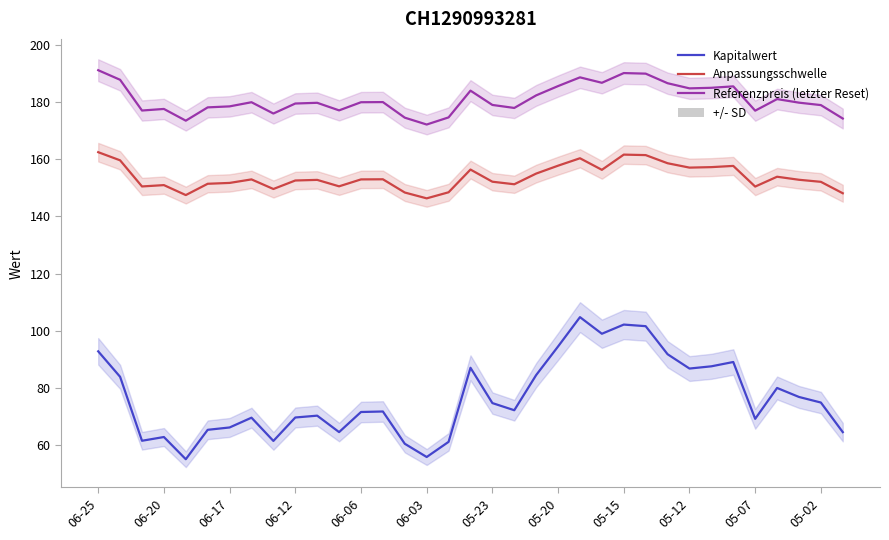

How many interior local peaks does the Kapitalwert series have?

9